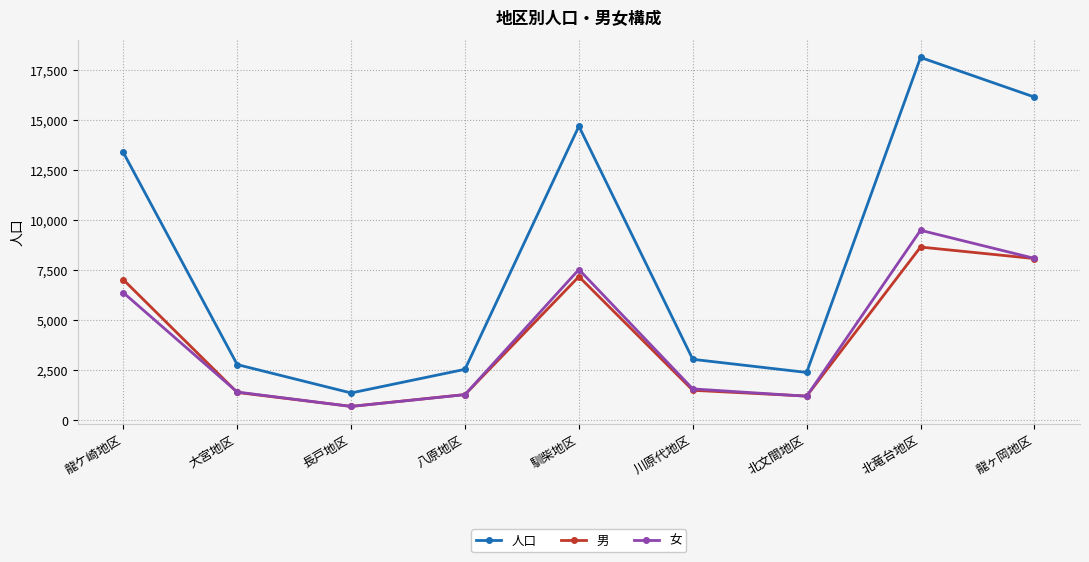

List the series in order of their peak value, highest first.

人口, 女, 男